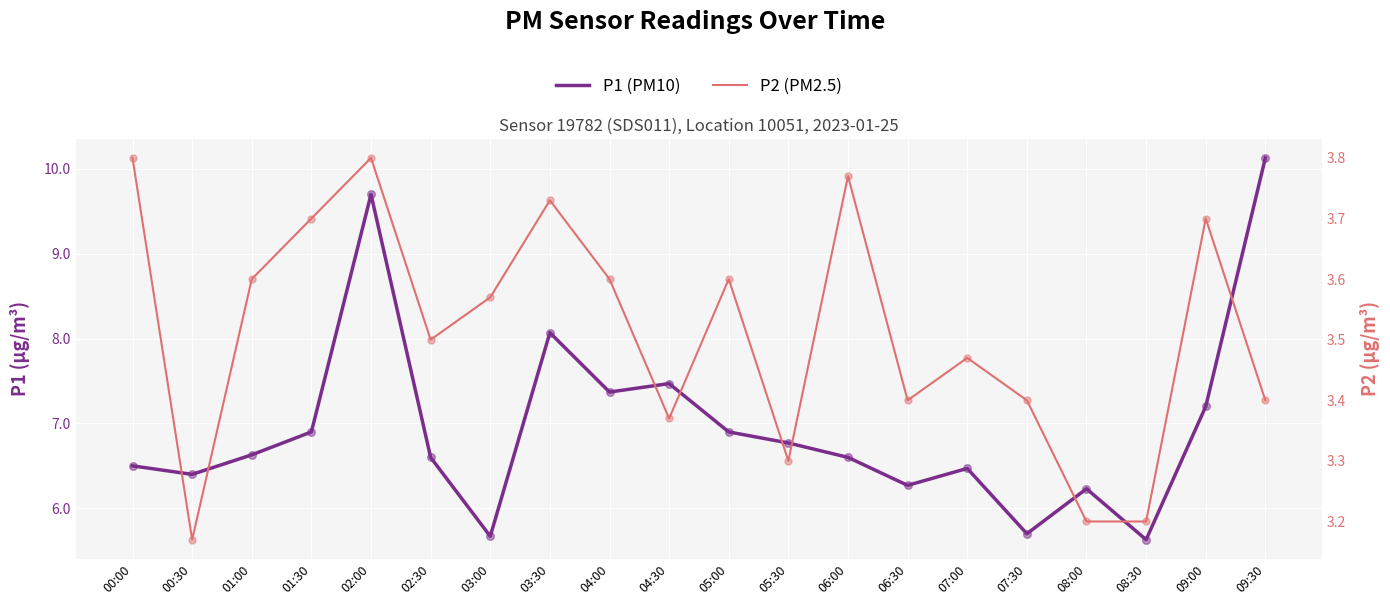

Which series has the widest spread of Y values?

P1 (PM10)